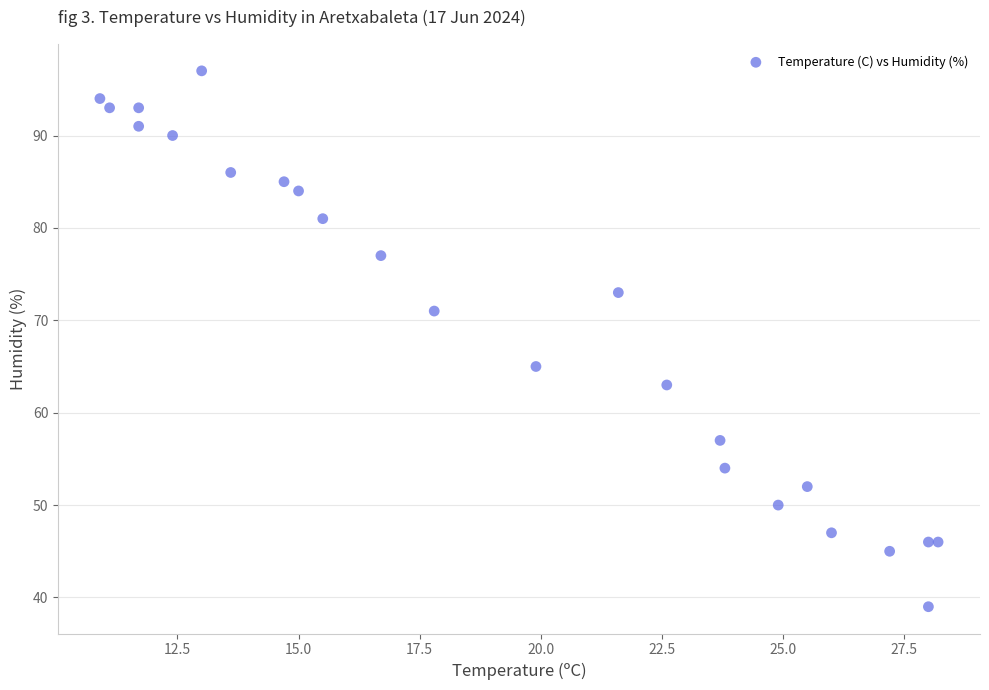

What is the range of Y values (max minus min)?

58